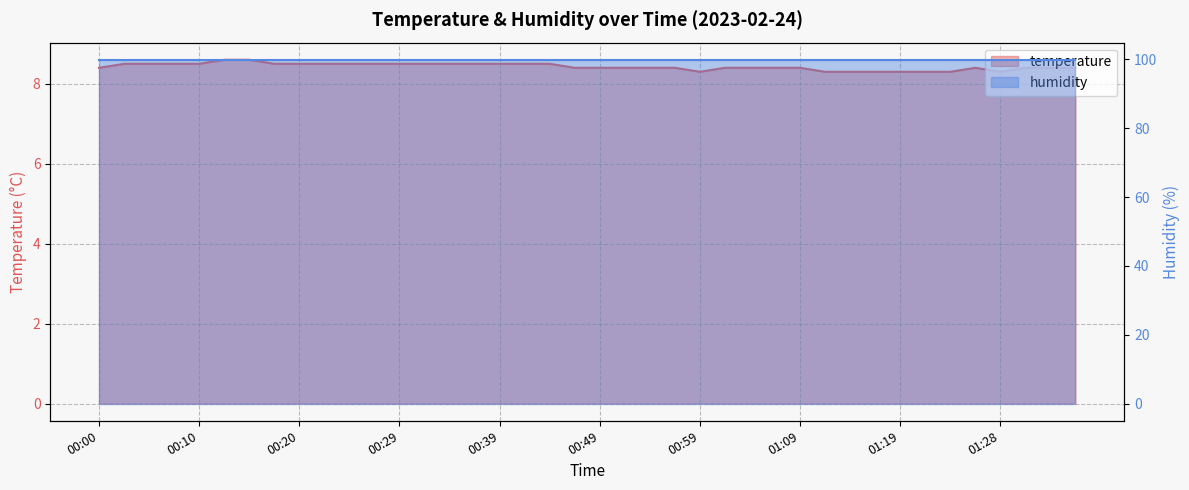

Rank the categories by value from lowest to highest.

00:59, 01:11, 01:14, 01:16, 01:19, 01:21, 01:24, 01:28, 00:00, 00:46, 00:49, 00:51, 00:54, 00:56, 01:01, 01:04, 01:06, 01:09, 01:26, 01:31, 01:33, 01:36, 00:02, 00:05, 00:07, 00:10, 00:17, 00:20, 00:22, 00:24, 00:27, 00:29, 00:32, 00:34, 00:37, 00:39, 00:42, 00:44, 00:12, 00:15